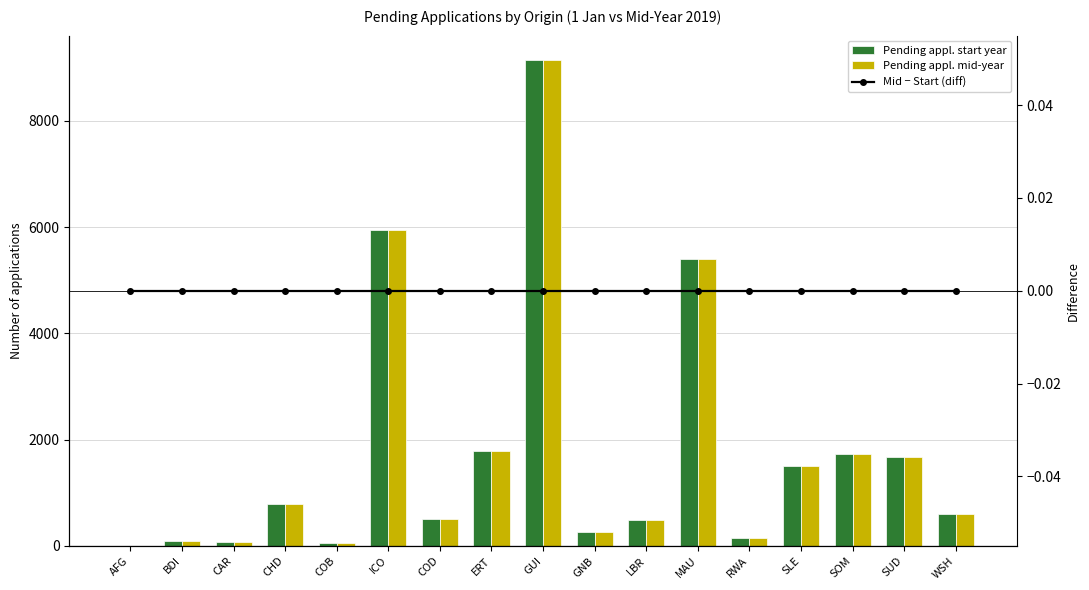

Count the number of categories in the chart.

17